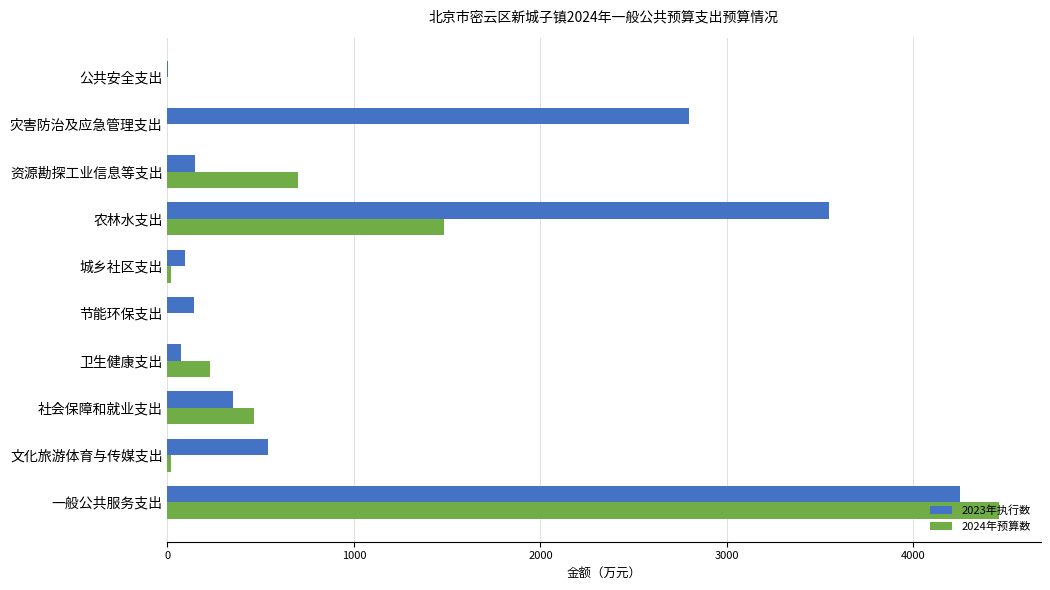

What is the sum of all 2023年执行数 values?

11947.0